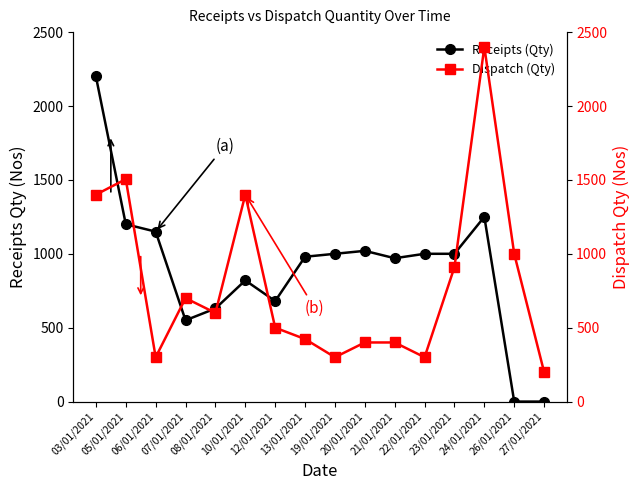

How many categories are shown in the chart?

16